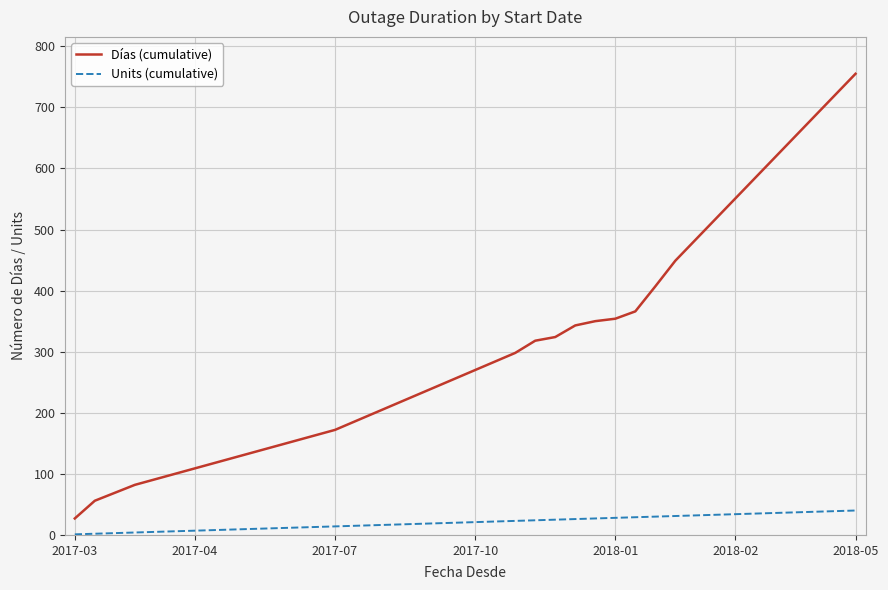

Rank the series by their average value, from highest to lowest.

Días (cumulative), Units (cumulative)